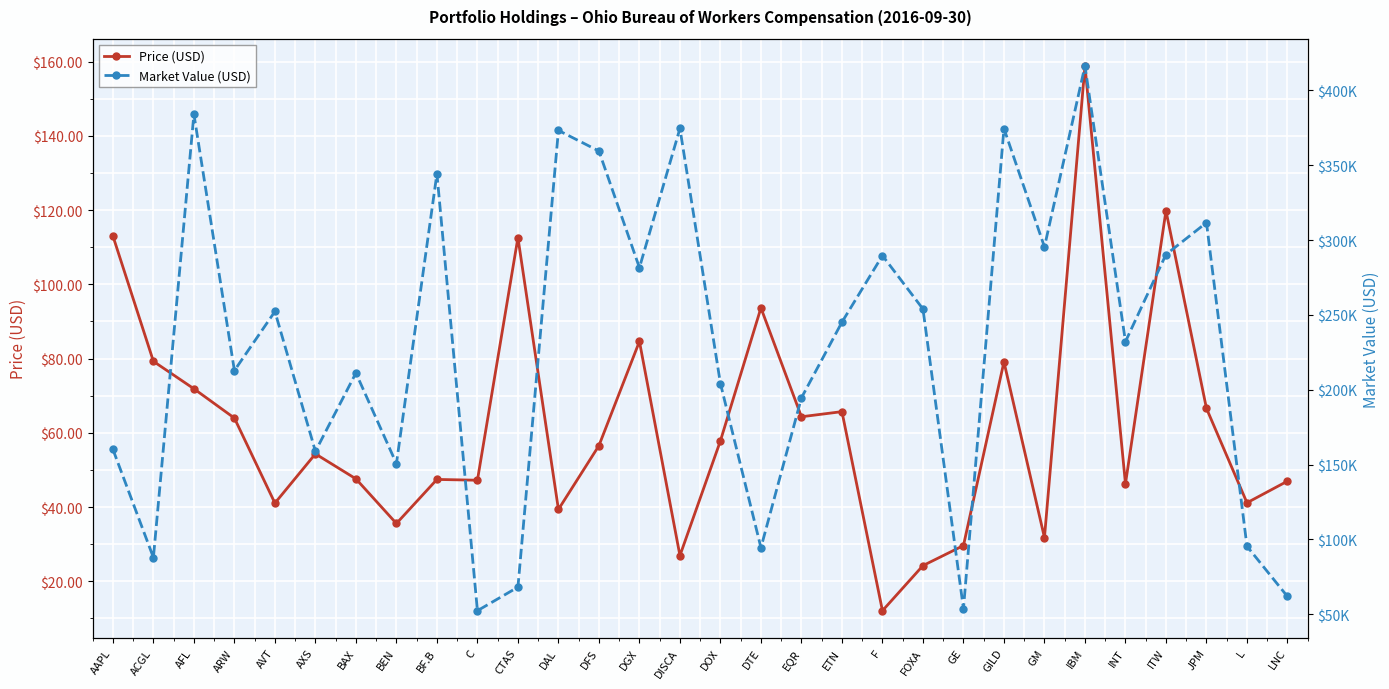

Where is Price (USD) nearest to the value 85?

DGX